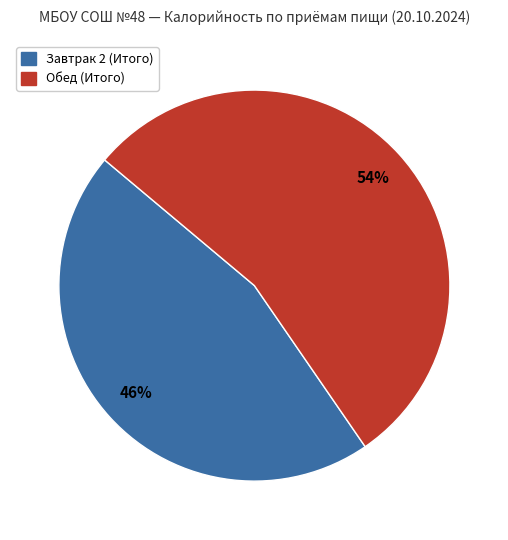

Is the sum of Обед (Итого) and Завтрак 2 (Итого) greater than half?

Yes